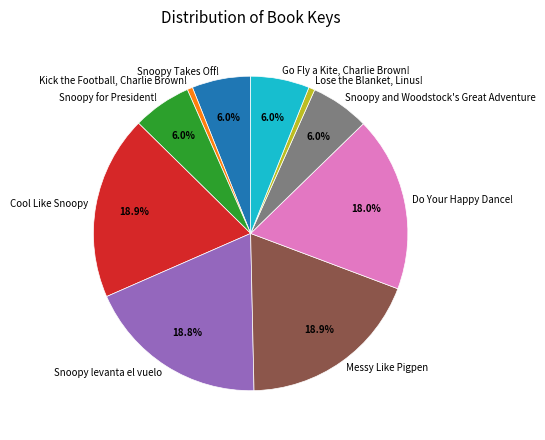

To the nearest percent, what percentage of the pie is Snoopy levanta el vuelo?

19%